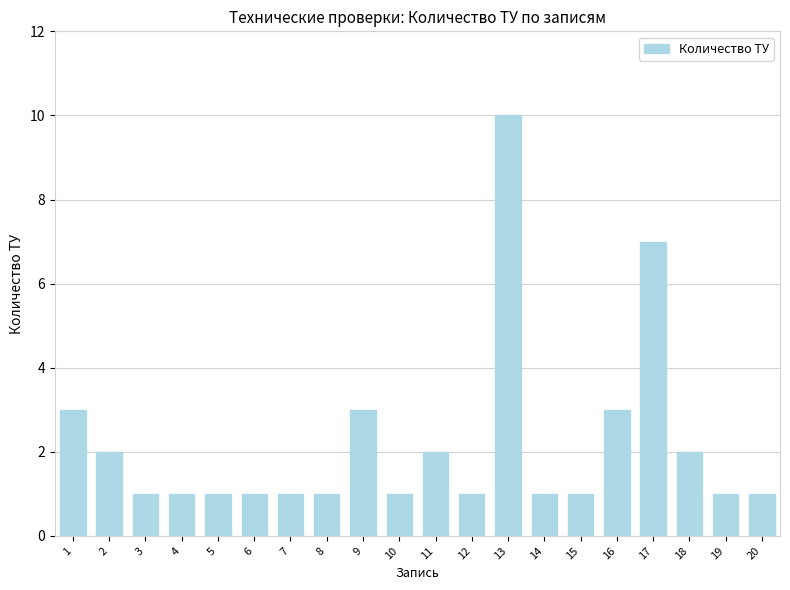

Read the value at 3.

1